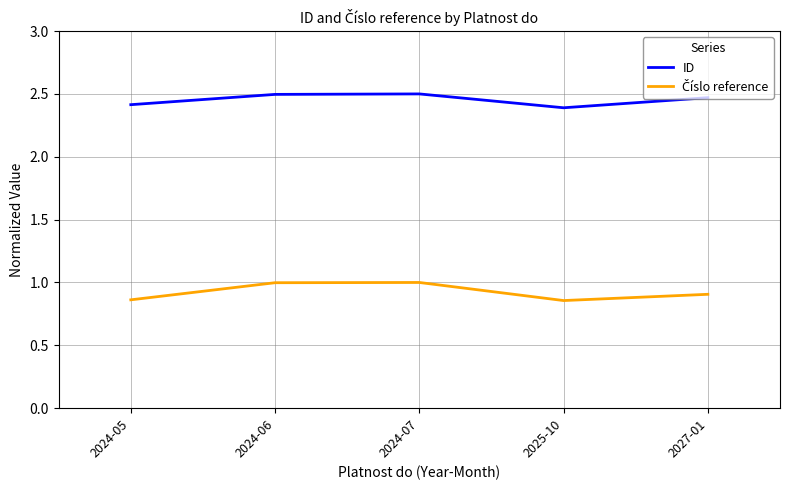

What is the average value of the ID series?

2.5